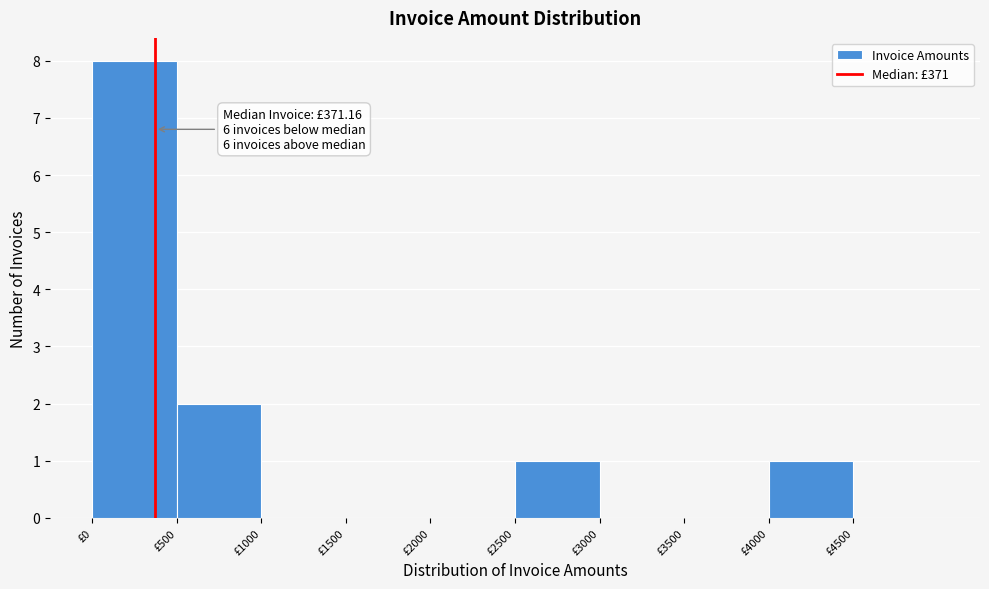

Which range on the x-axis has the tallest bar?

0 to 500